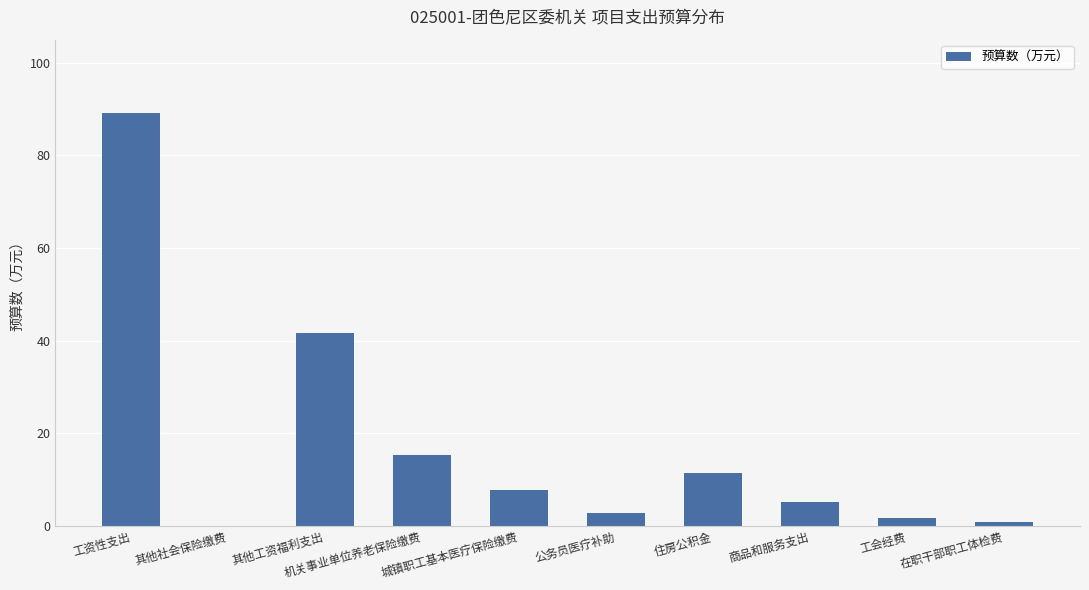

Approximately how many times larger is the value at 其他工资福利支出 compared to 机关事业单位养老保险缴费?

2.7